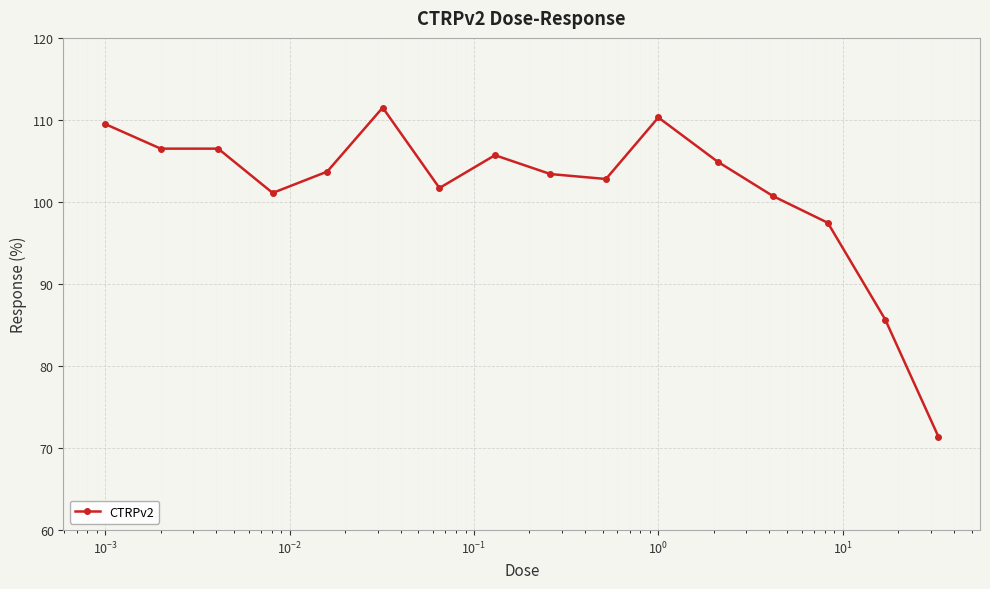

True or false: there are more than 2 points higher than both neighbors.

True